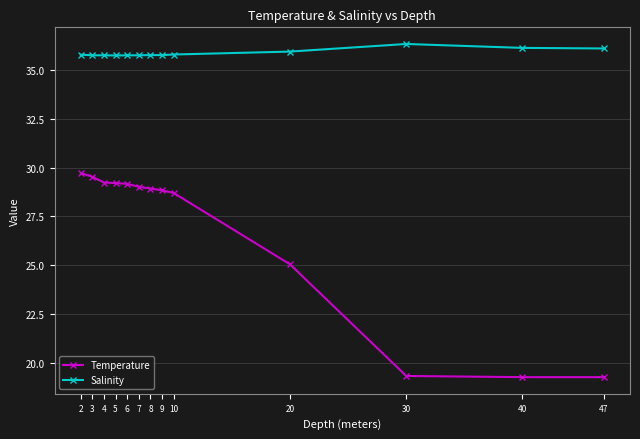

What is the value of the Temperature point at the 4th from the left?

29.2